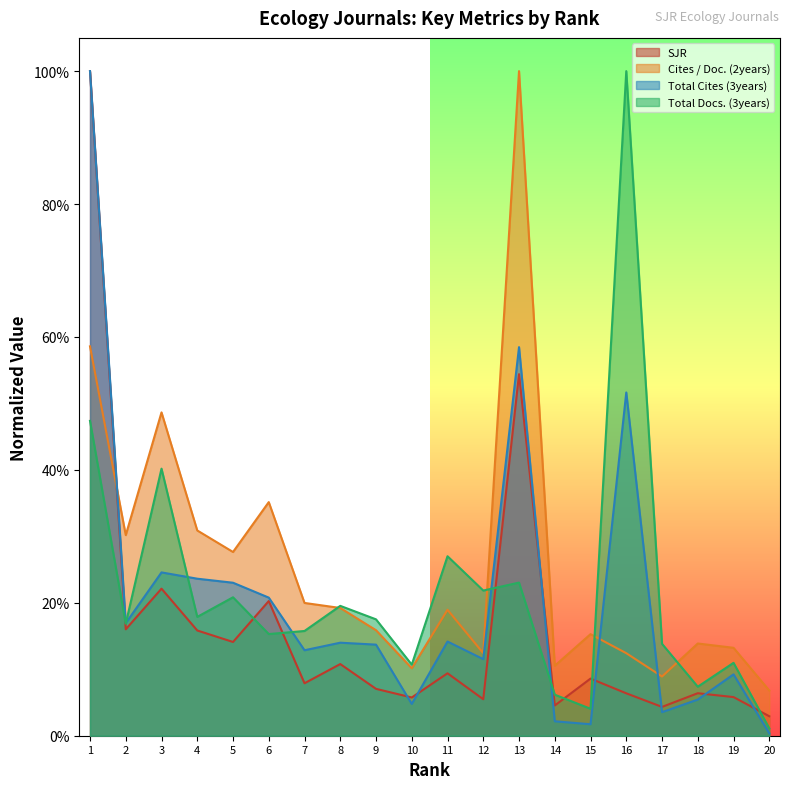

What are all the series names shown in the legend?

SJR, Cites / Doc. (2years), Total Cites (3years), Total Docs. (3years)